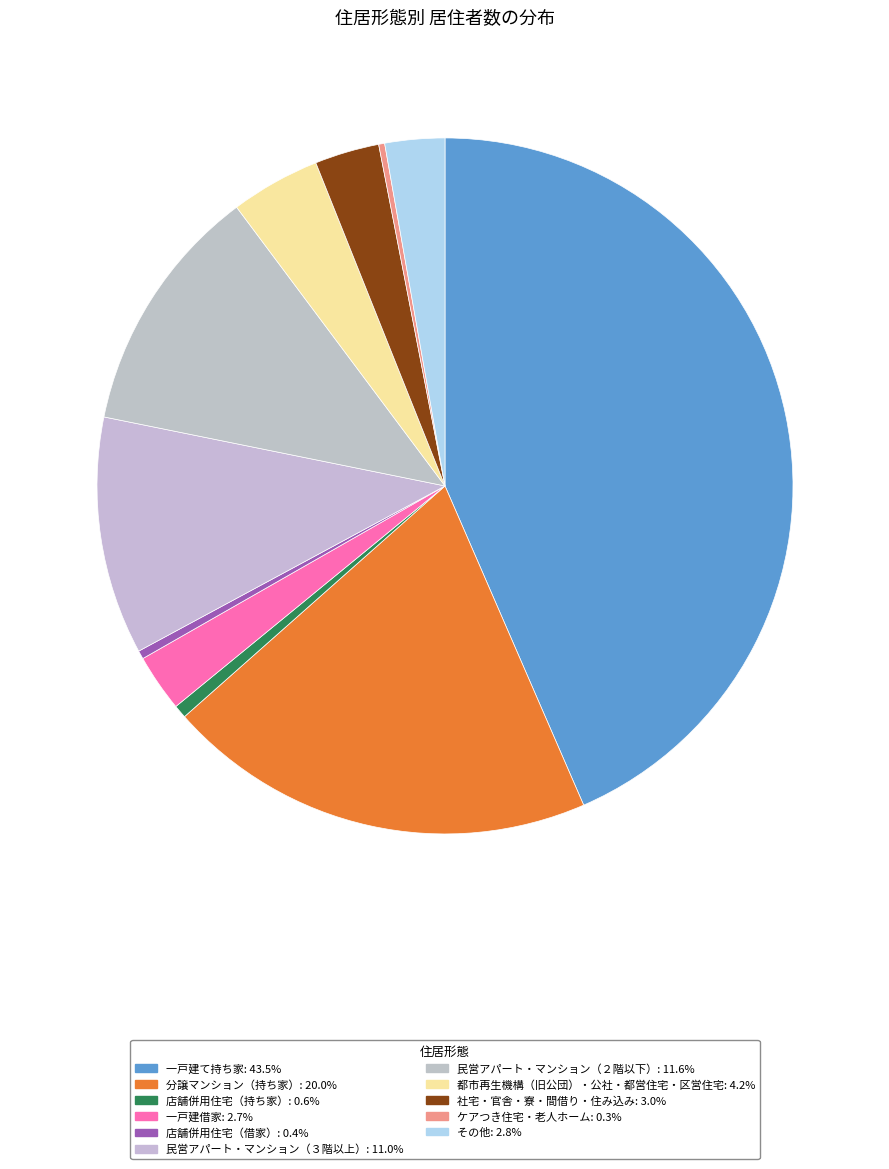

Count the number of slices in the pie.

11